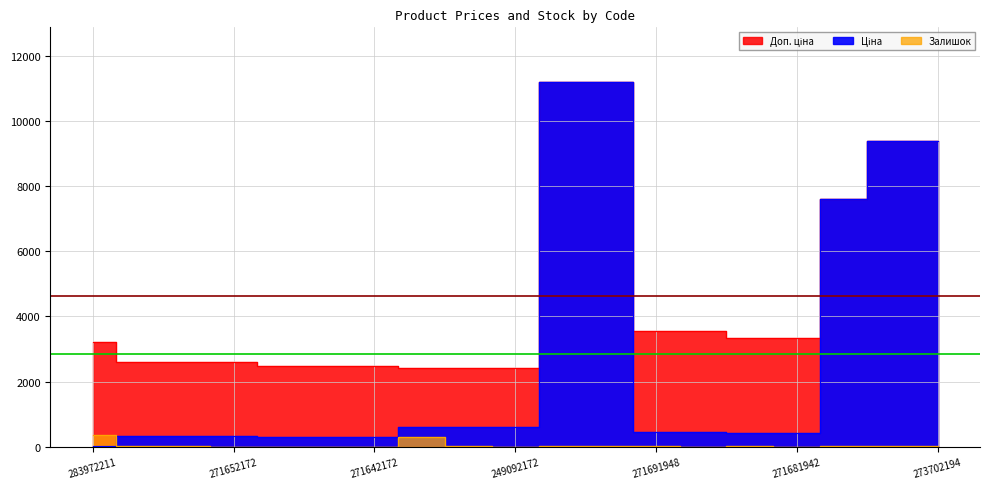

Does the chart display data point markers on the line(s)?

No